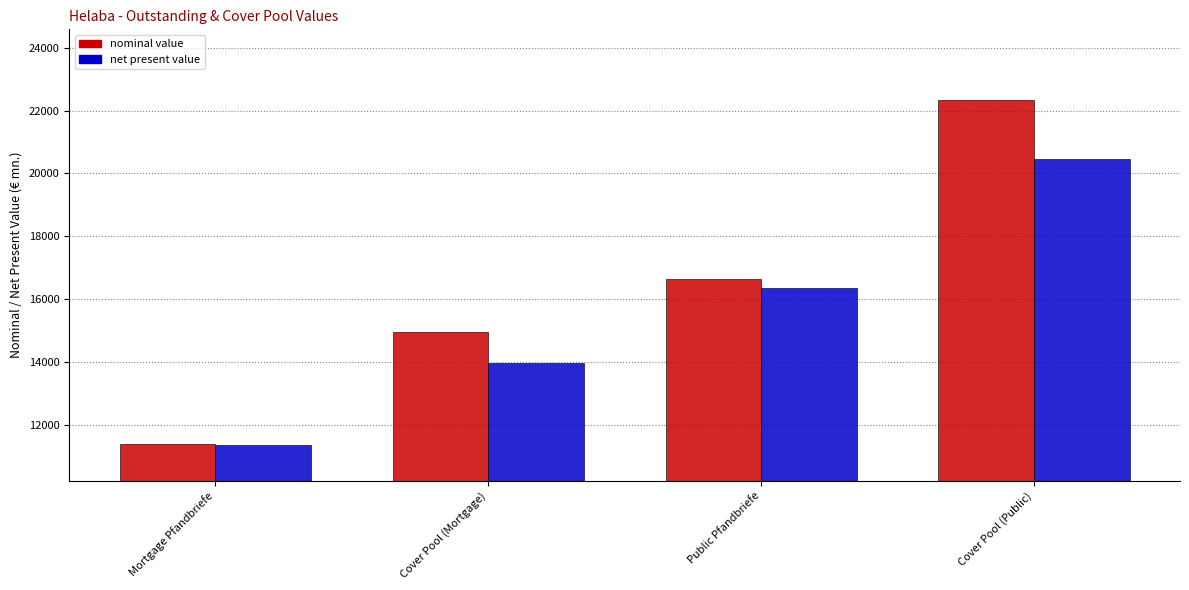

The value of nominal value at Cover Pool (Public) is 22350.9. True or false?

True